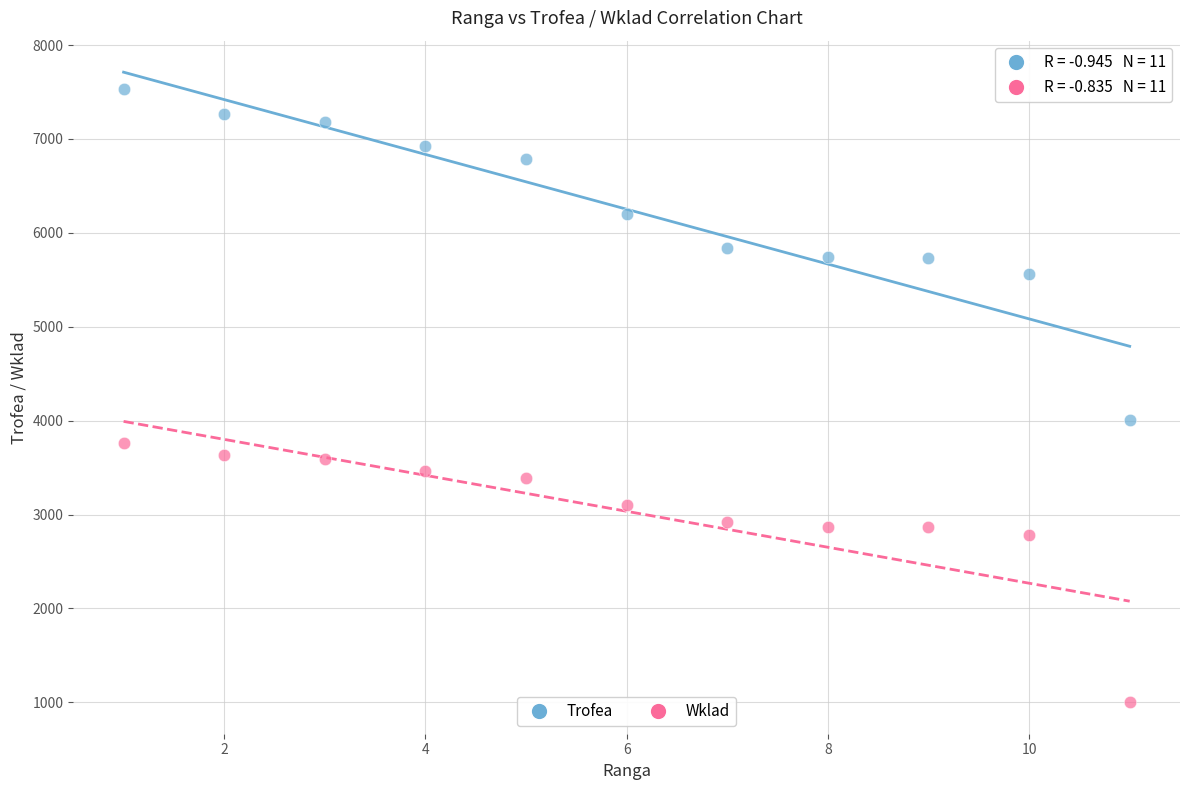

What are all the series names shown in the legend?

Trofea, Wklad